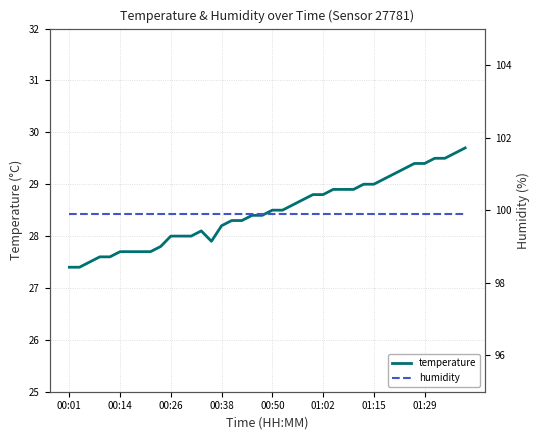

The humidity series shows 168.8 at 22. True or false?

False